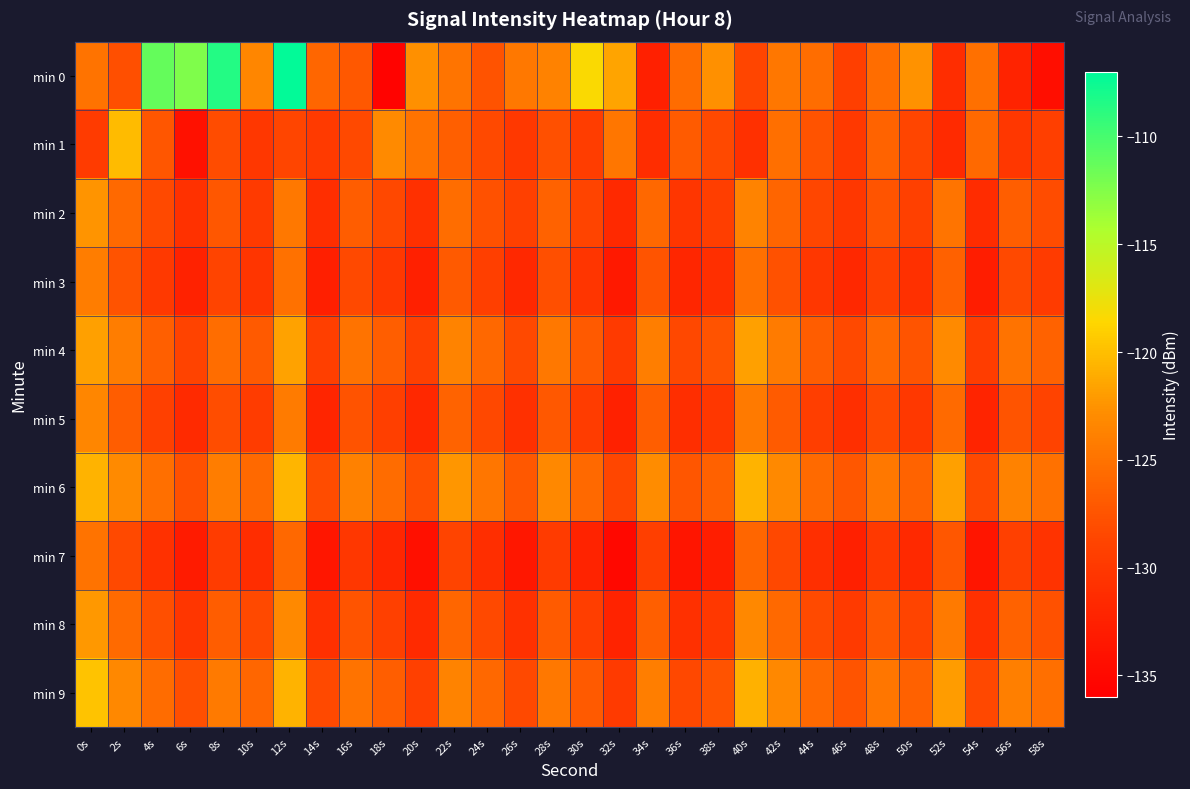

Which category has the lowest value across all series?

18s